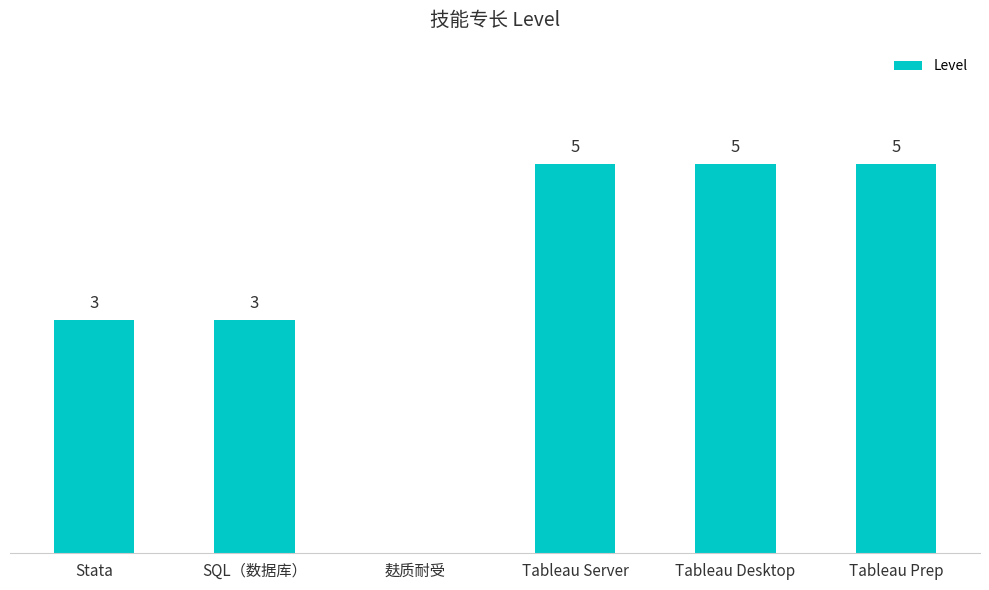

Between 麸质耐受 and Stata, which is larger?

Stata